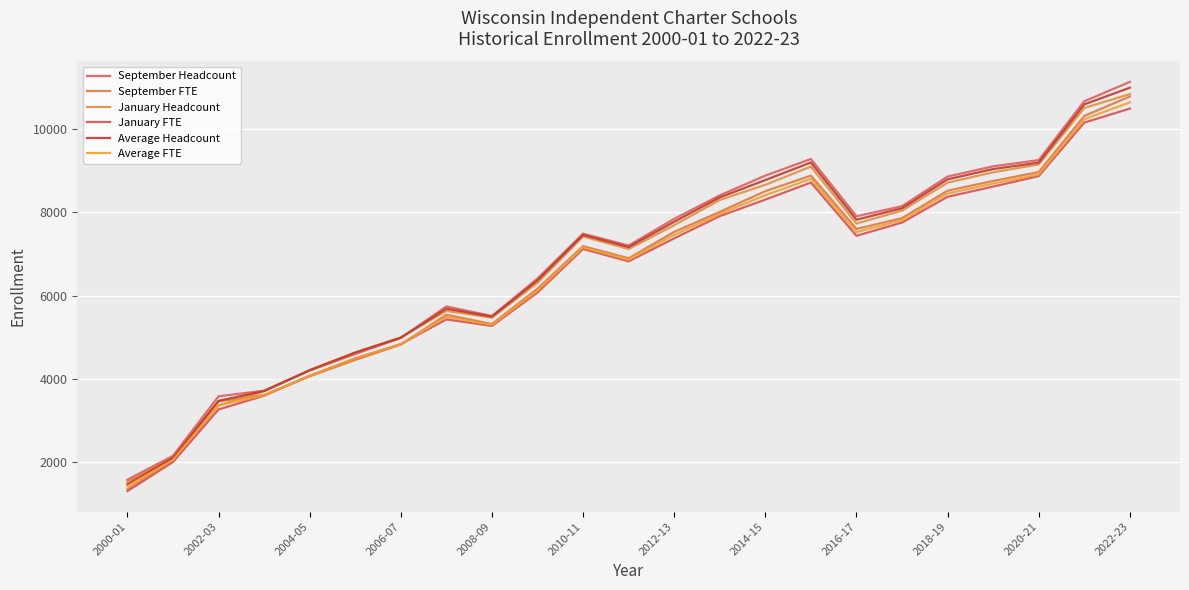

Does the chart display data point markers on the line(s)?

No